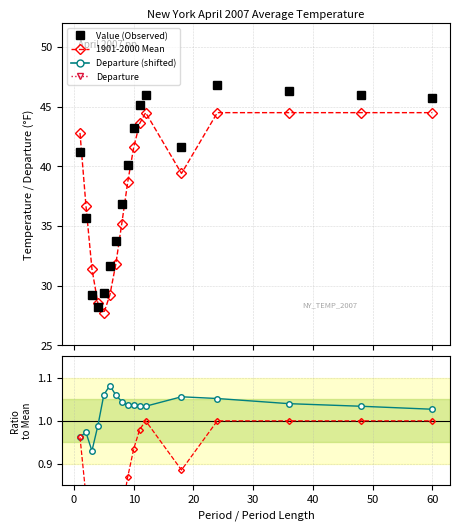

What is the maximum value shown in the chart?

46.8